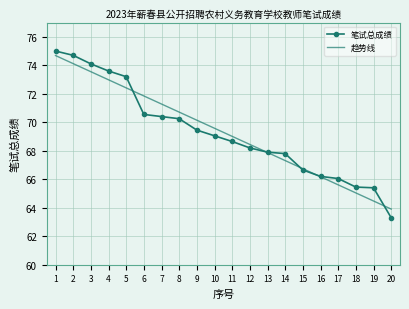

What is the highest value of the 趋势线 series?

74.7